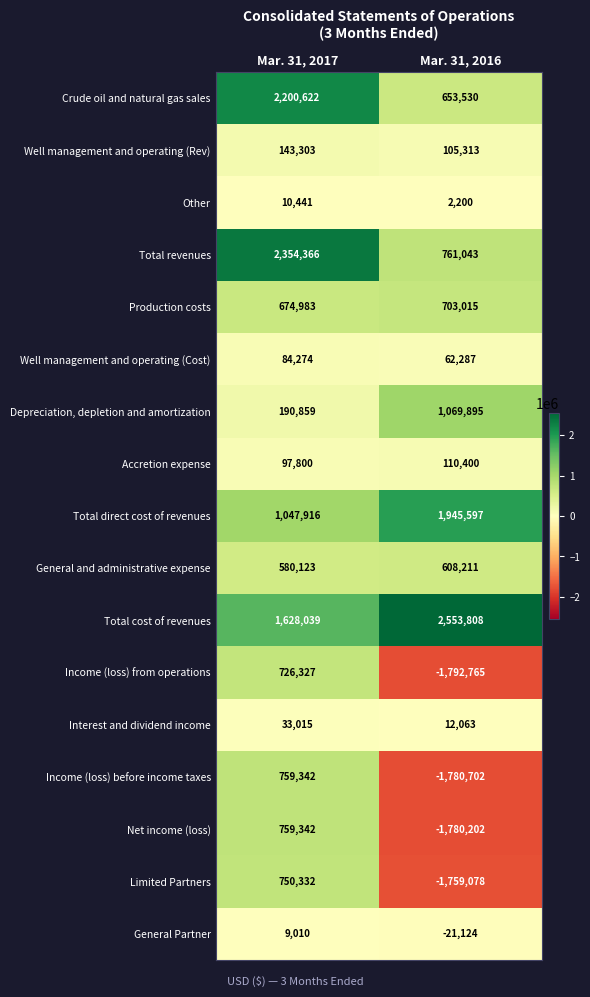

List the labels in order of Depreciation, depletion and amortization value, largest first.

Mar. 31, 2016, Mar. 31, 2017